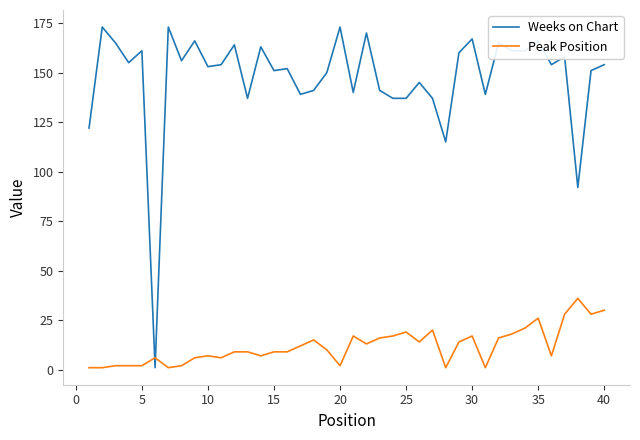

Rank the series by their maximum value, from highest to lowest.

Weeks on Chart, Peak Position